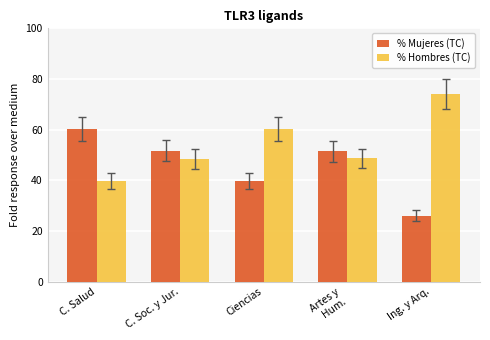

What is the sum of all % Hombres (TC) values?

271.1